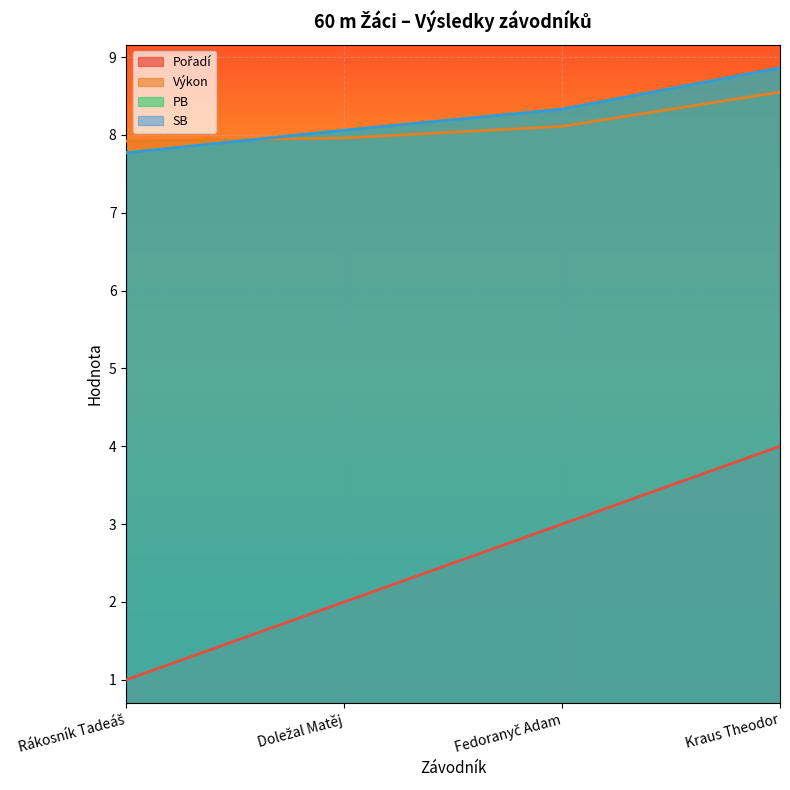

What is the value of the SB point at the 2nd from the left?

8.1